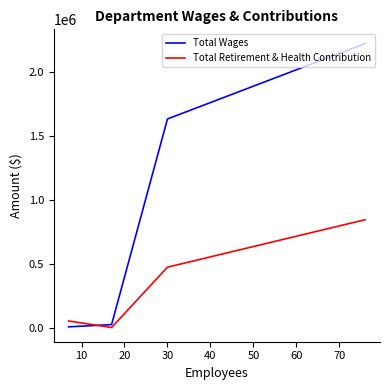

Which series has the widest spread of values?

Total Wages